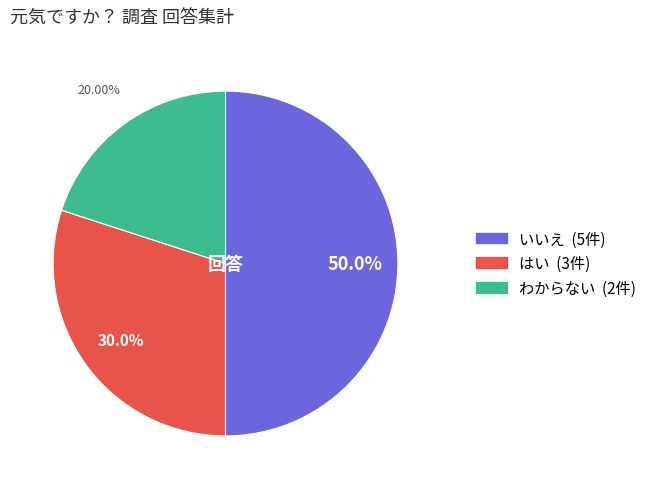

True or false: いいえ accounts for 38% of the total.

False